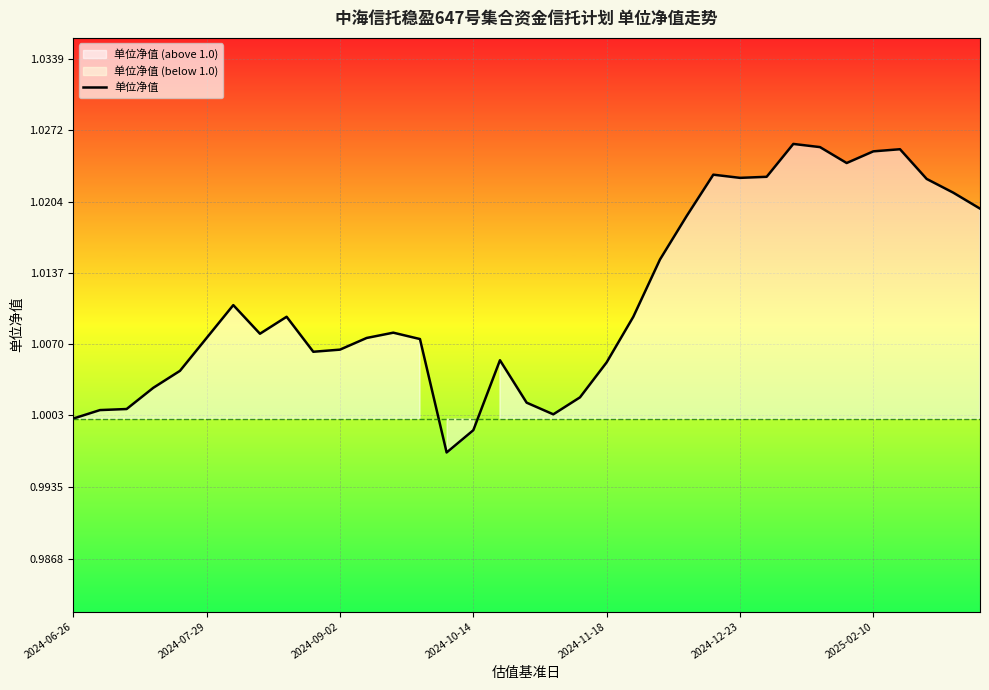

True or false: the data shows 0.3 at 18.

False